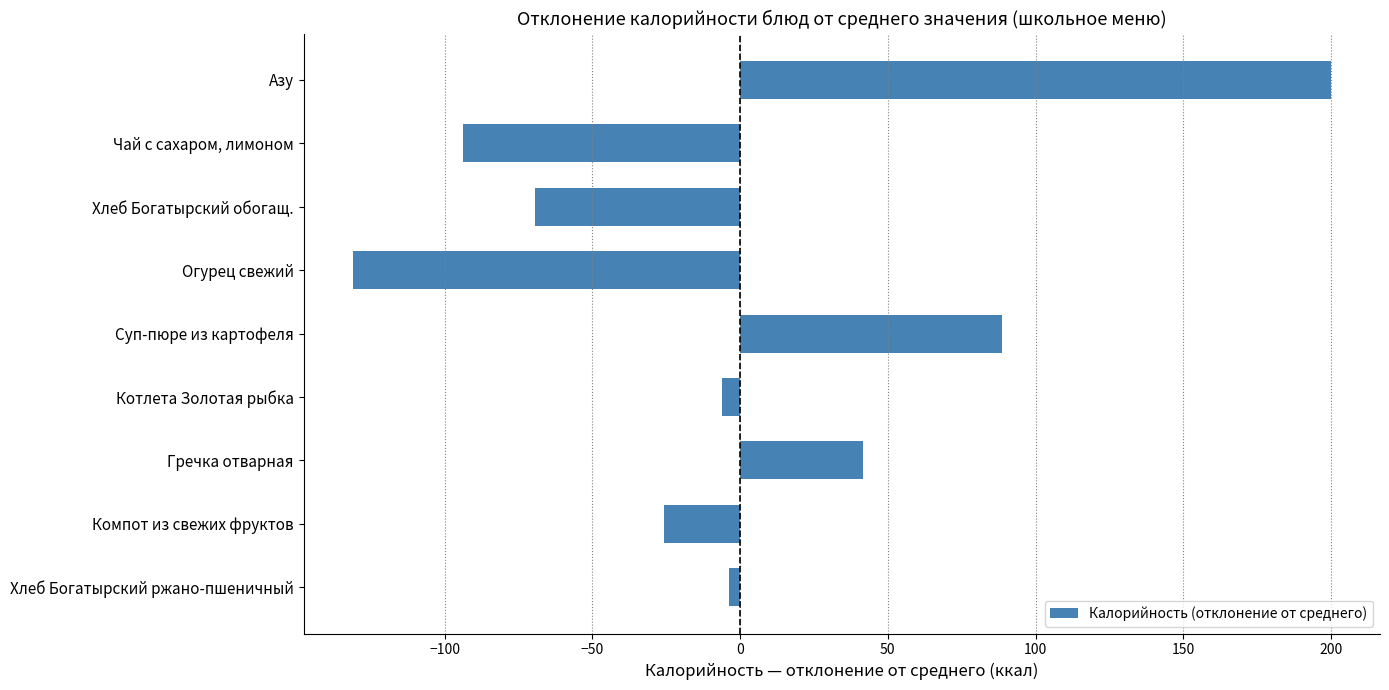

How many distinct data groups are displayed?

1